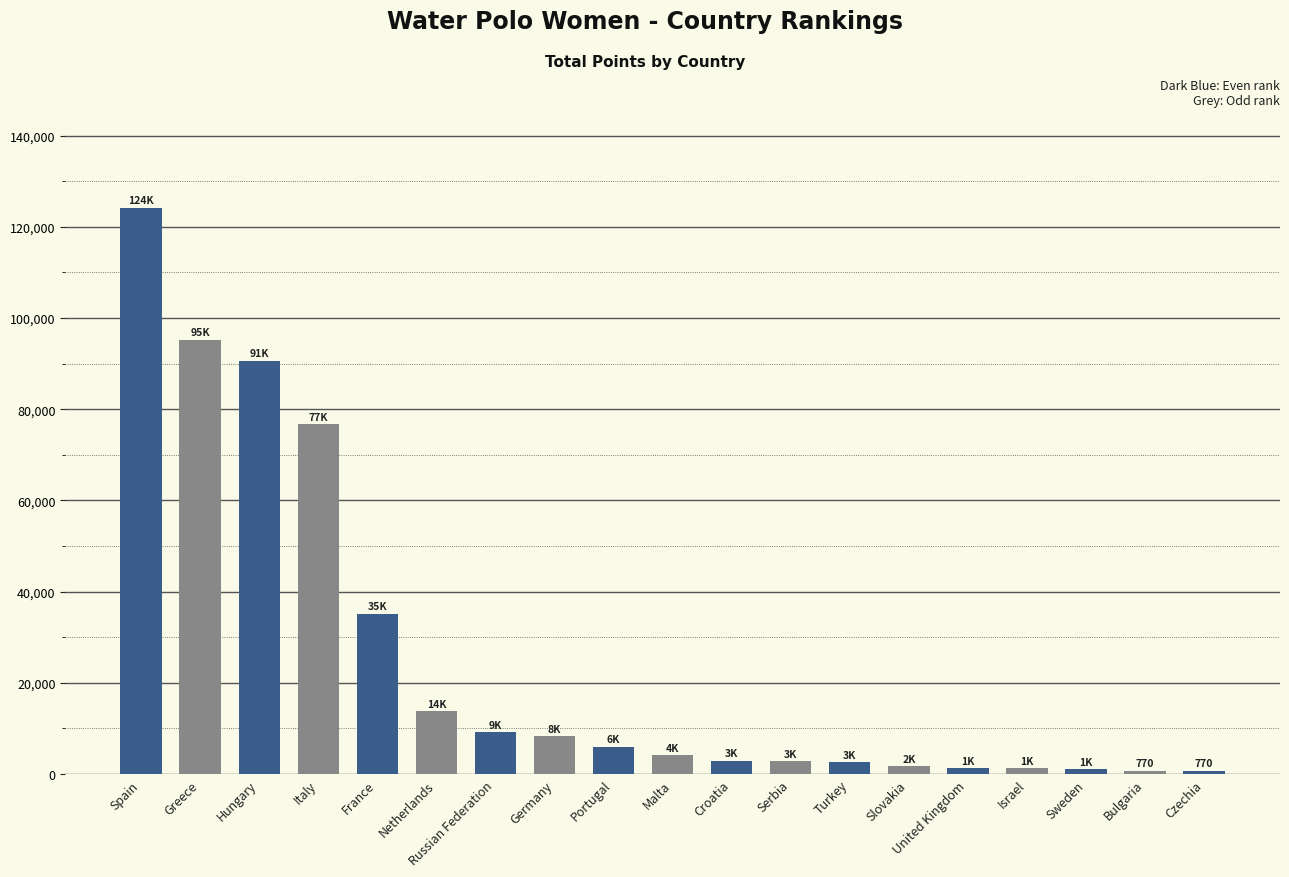

Approximately how many times larger is the value at Turkey compared to United Kingdom?

1.9